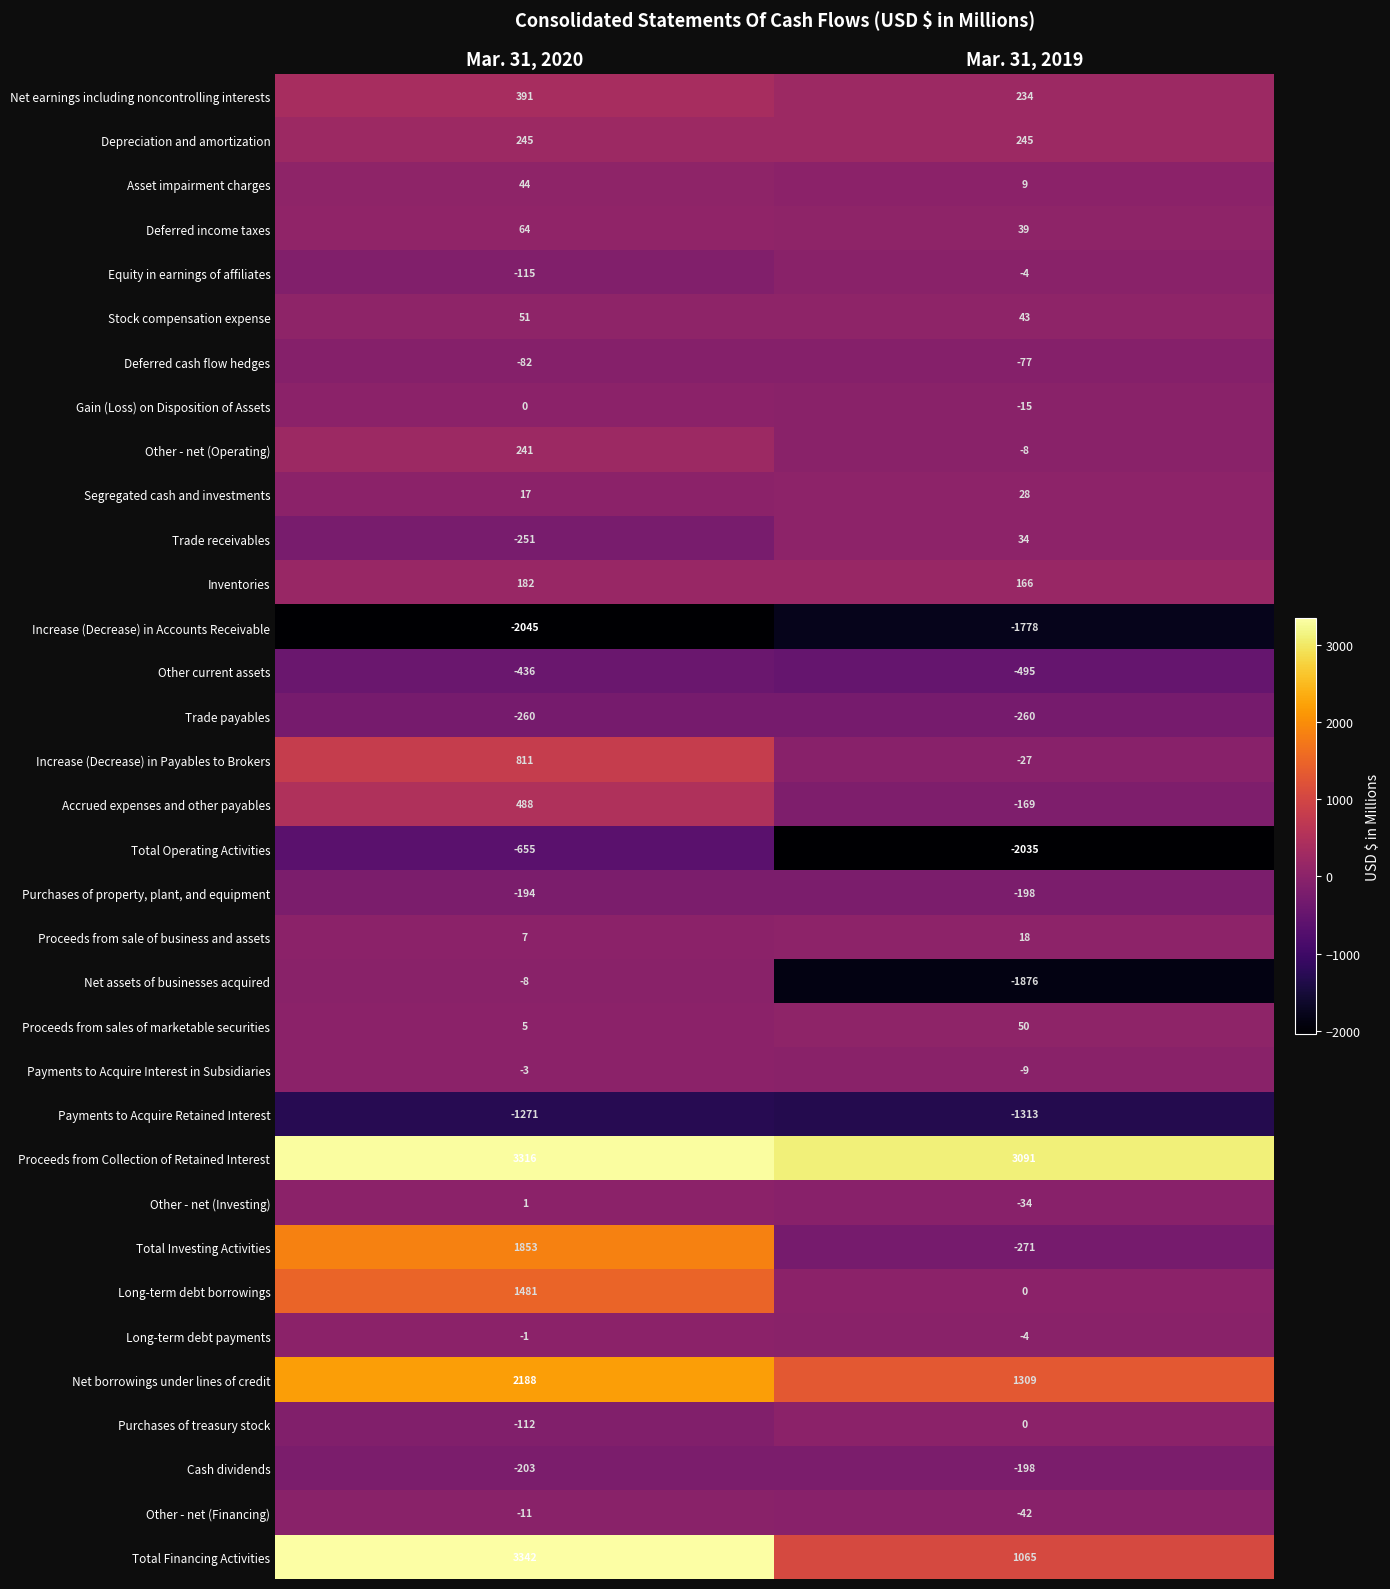

Is it true that Asset impairment charges equals 13 at Mar. 31, 2019?

False